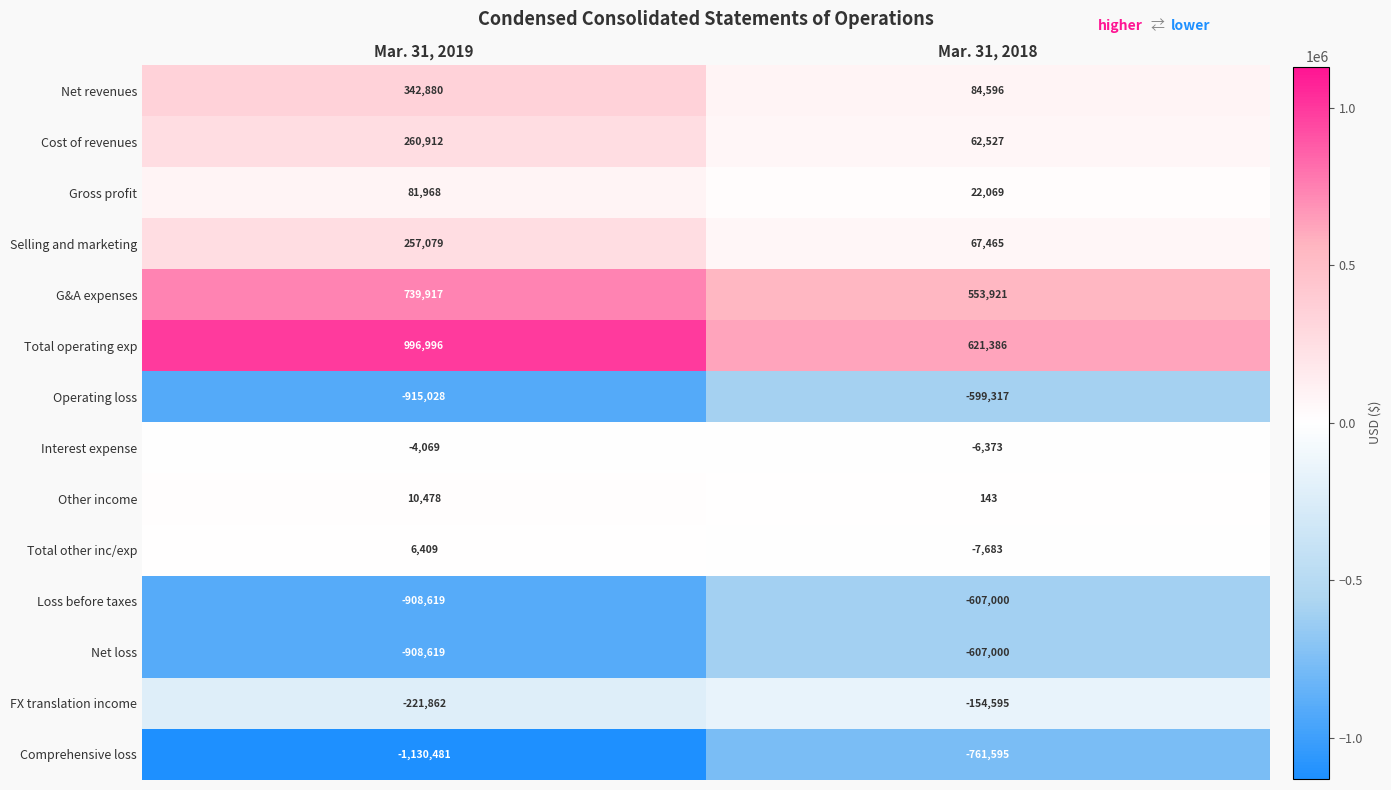

What is the total value across all series at Mar. 31, 2019?

-1392039